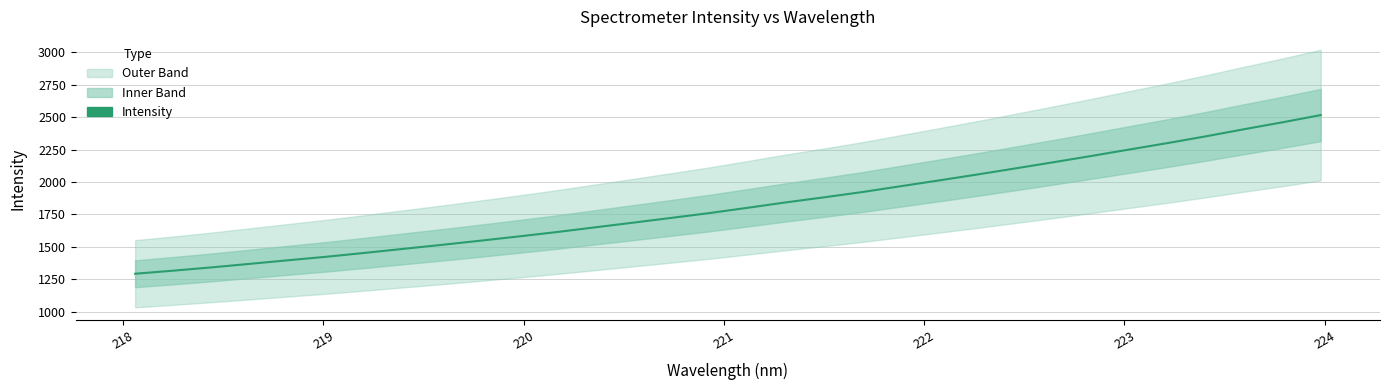

What is the average value?

1824.3